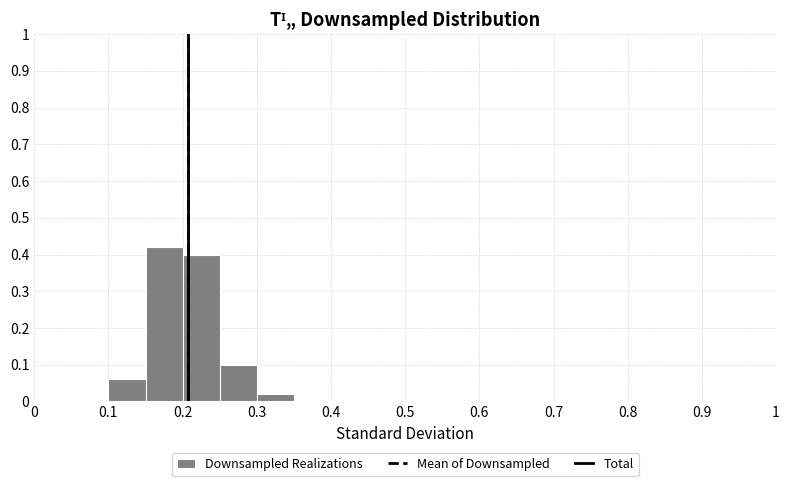

Reading left to right, list every bar in this chart as the range it spans on the x-axis followed by its height. The values are not printed on the chart, so give them approximately, as read against the axis.

0.00 to 0.05: 0
0.05 to 0.10: 0
0.10 to 0.15: 0.06
0.15 to 0.20: 0.42
0.20 to 0.25: 0.40
0.25 to 0.30: 0.10
0.30 to 0.35: 0.02
0.35 to 0.40: 0
0.40 to 0.45: 0
0.45 to 0.50: 0
0.50 to 0.55: 0
0.55 to 0.60: 0
0.60 to 0.65: 0
0.65 to 0.70: 0
0.70 to 0.75: 0
0.75 to 0.80: 0
0.80 to 0.85: 0
0.85 to 0.90: 0
0.90 to 0.95: 0
0.95 to 1.00: 0